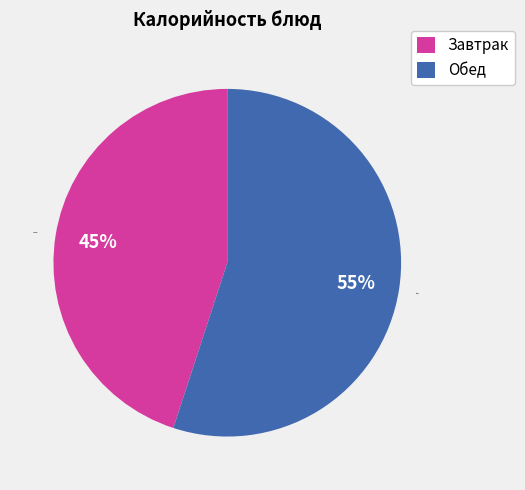

To the nearest percent, what portion does Обед represent?

55%